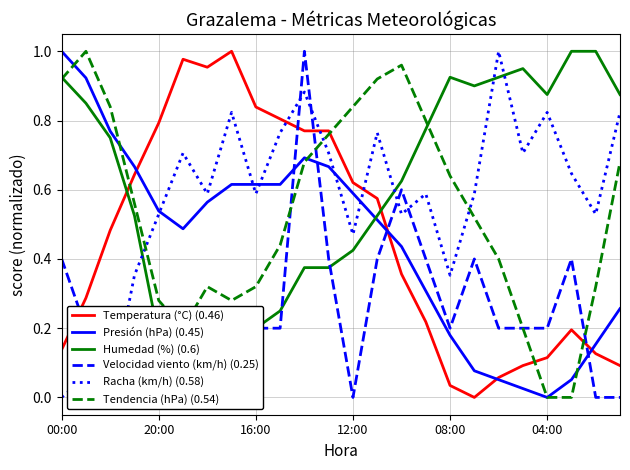

Reading left to right, what are all the values shown in this chart?

Temperatura (°C) (0.46): 0.1	0.3	0.5	0.6	0.8	1.0	1.0	1.0	0.8	0.8	0.8	0.8	0.6	0.6	0.4	0.2	0.0	0.0	0.1	0.1	0.1	0.2	0.1	0.1
Presión (hPa) (0.45): 1.0	0.9	0.8	0.7	0.5	0.5	0.6	0.6	0.6	0.6	0.7	0.7	0.6	0.5	0.4	0.3	0.2	0.1	0.1	0.0	0.0	0.1	0.2	0.3
Humedad (%) (0.6): 0.9	0.8	0.8	0.5	0.2	0.0	0.1	0.1	0.2	0.2	0.4	0.4	0.4	0.5	0.6	0.8	0.9	0.9	0.9	0.9	0.9	1.0	1.0	0.9
Velocidad viento (km/h) (0.25): 0.4	0.2	0.0	0.0	0.2	0.0	0.2	0.2	0.2	0.2	1.0	0.4	0.0	0.4	0.6	0.4	0.2	0.4	0.2	0.2	0.2	0.4	0.0	0.0
Racha (km/h) (0.58): 0.0	0.1	0.0	0.4	0.5	0.7	0.6	0.8	0.6	0.8	0.9	0.7	0.5	0.8	0.5	0.6	0.4	0.6	1.0	0.7	0.8	0.6	0.5	0.8
Tendencia (hPa) (0.54): 0.9	1.0	0.8	0.6	0.3	0.2	0.3	0.3	0.3	0.4	0.7	0.8	0.8	0.9	1.0	0.8	0.6	0.5	0.4	0.2	0.0	0.0	0.3	0.7